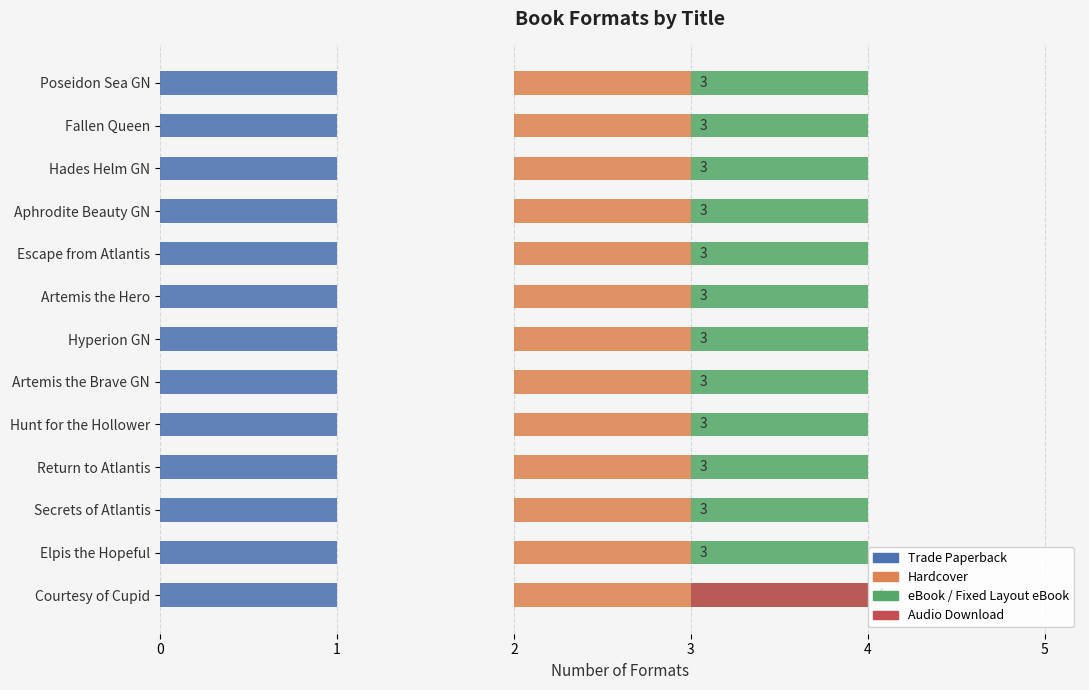

Which series has the largest total across all categories?

Trade Paperback